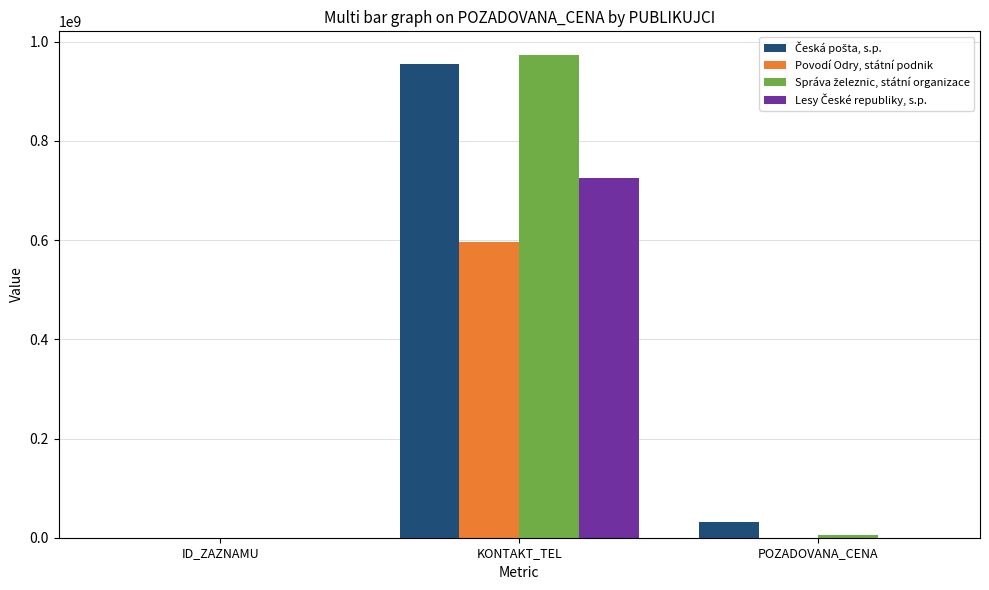

What is the greatest value displayed?

972235259